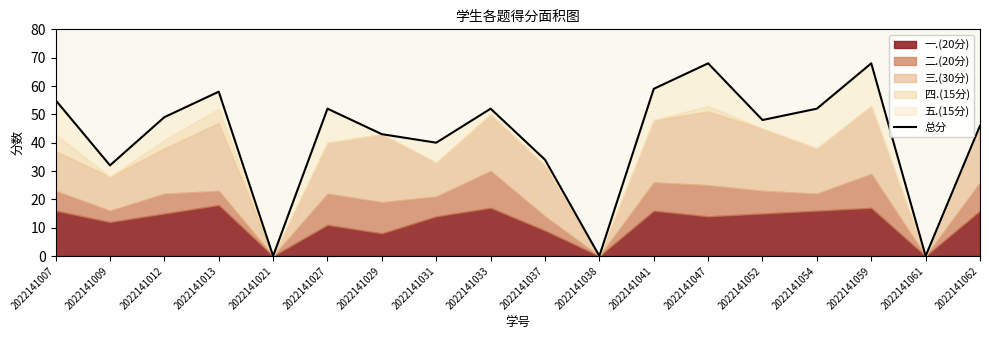

At which category does the chart reach its minimum across all series?

2022141021